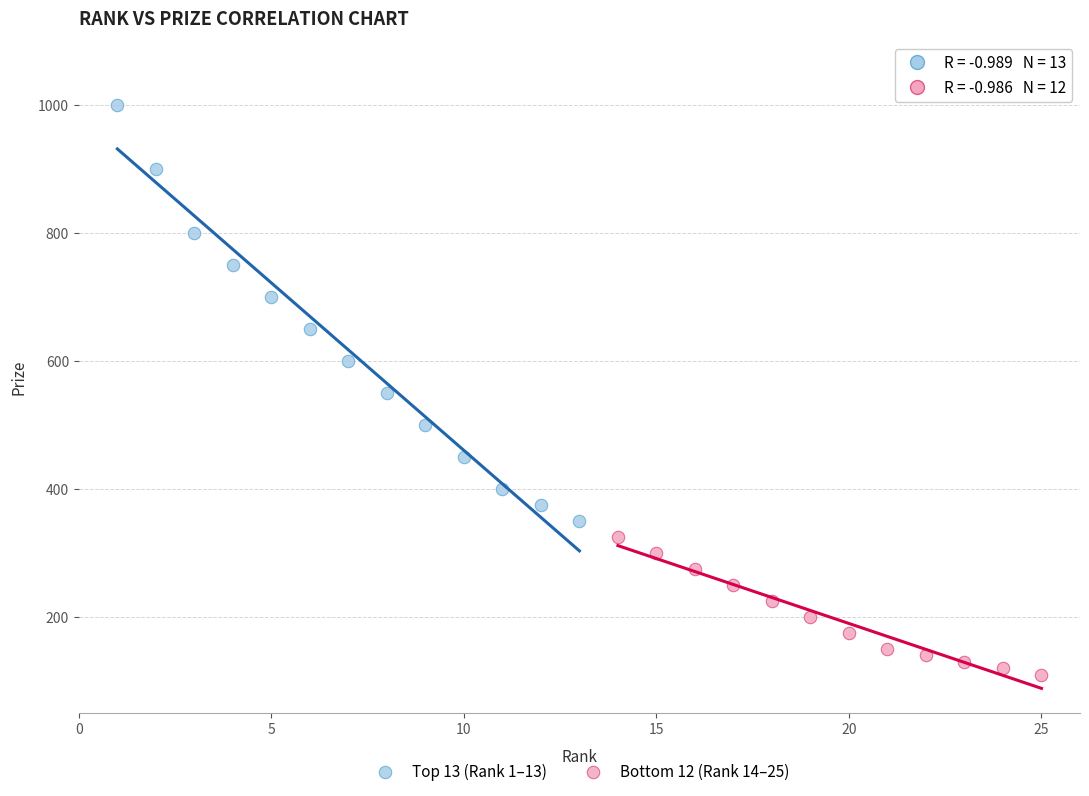

Which series has the largest Y range (max minus min)?

Top 13 (Rank 1–13)